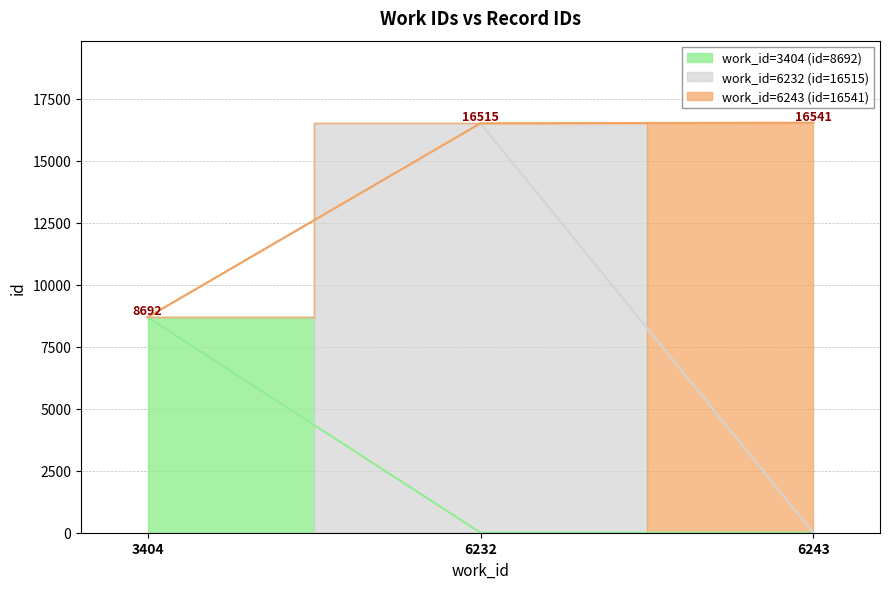

What is the value of the 2nd point from the left?

16515